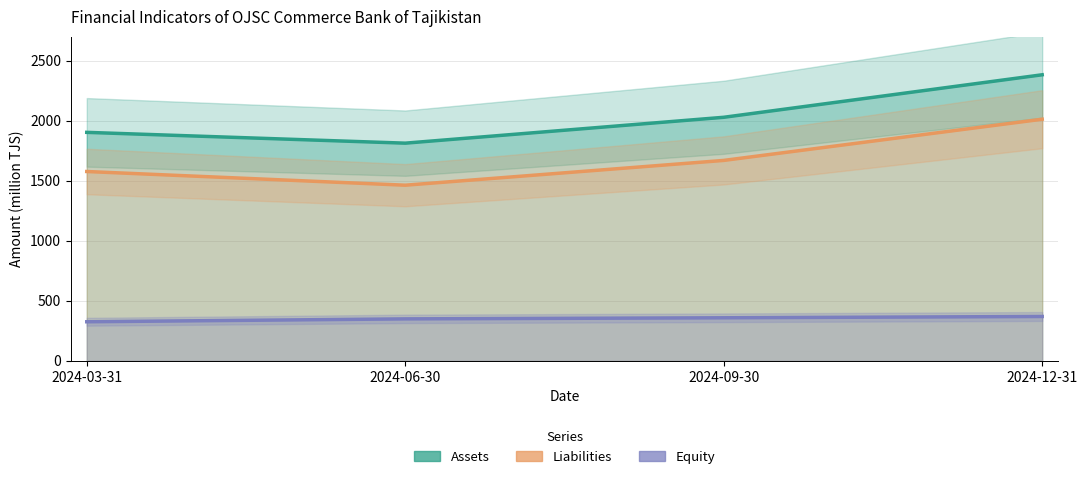

Reading left to right, extract all data points from this chart.

Assets: 1904.3	1814.3	2029.9	2384.1
Liabilities: 1578.1	1464.0	1670.5	2013.9
Equity: 326.2	350.3	359.4	370.3